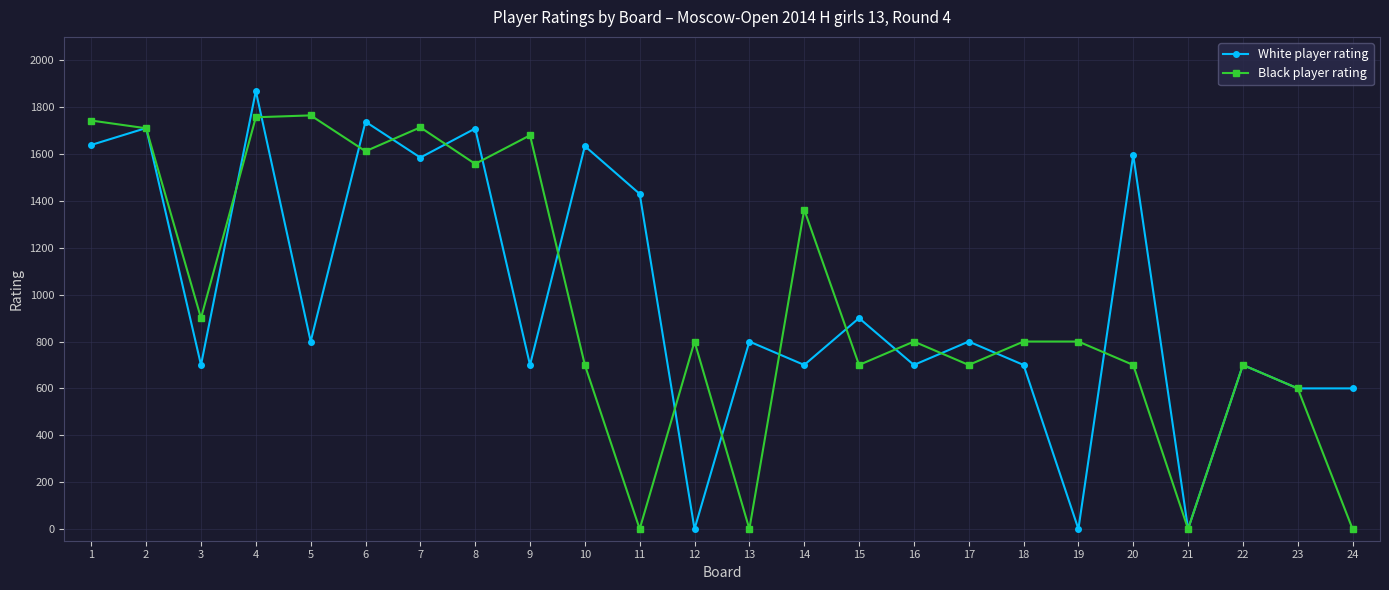

What is the maximum value shown in the chart?

1869